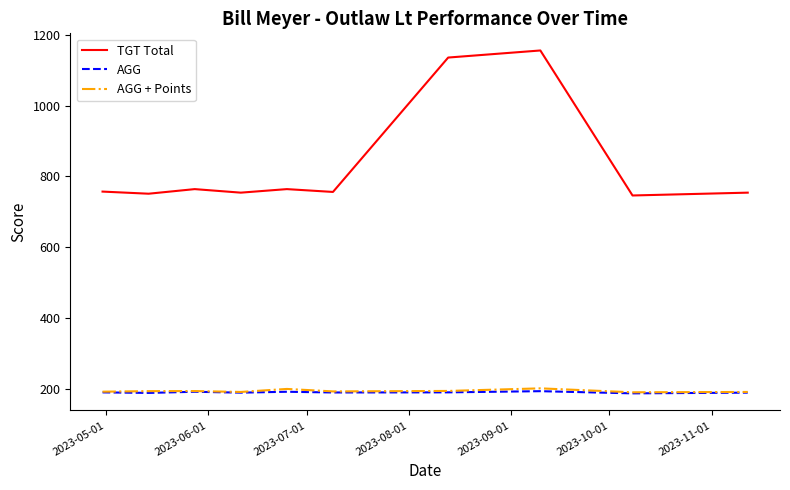

What is the lowest value of the AGG series?

186.5